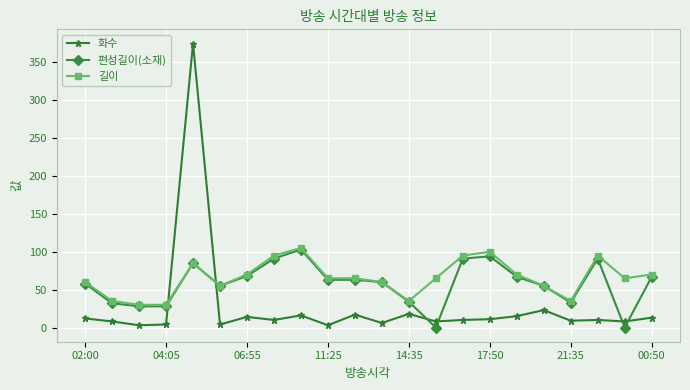

True or false: 편성길이(소재) has more than 0 points higher than both neighbors.

True